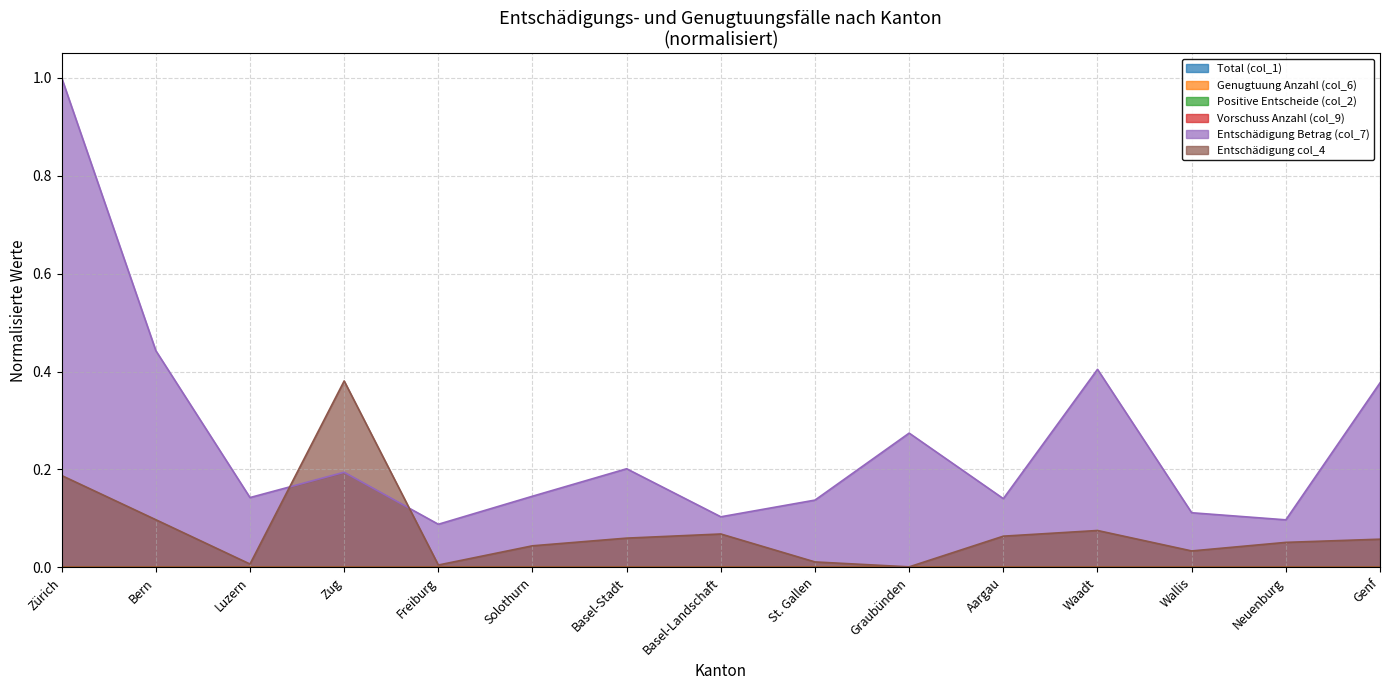

Reading left to right, extract all data points from this chart.

Total (col_1): 0.0	0.0	0.0	0.0	0.0	0.0	0.0	0.0	0.0	0.0	0.0	0.0	0.0	0.0	0.0
Genugtuung Anzahl (col_6): 0.0	0.0	0.0	0.0	0.0	0.0	0.0	0.0	0.0	0.0	0.0	0.0	0.0	0.0	0.0
Positive Entscheide (col_2): 0.0	0.0	0.0	0.0	0.0	0.0	0.0	0.0	0.0	0.0	0.0	0.0	0.0	0.0	0.0
Vorschuss Anzahl (col_9): 0.0	0.0	0.0	0.0	0.0	0.0	0.0	0.0	0.0	0.0	0.0	0.0	0.0	0.0	0.0
Entschädigung Betrag (col_7): 1.0	0.4	0.1	0.2	0.1	0.1	0.2	0.1	0.1	0.3	0.1	0.4	0.1	0.1	0.4
Entschädigung col_4: 0.2	0.1	0.0	0.4	0.0	0.0	0.1	0.1	0.0	0.0	0.1	0.1	0.0	0.1	0.1